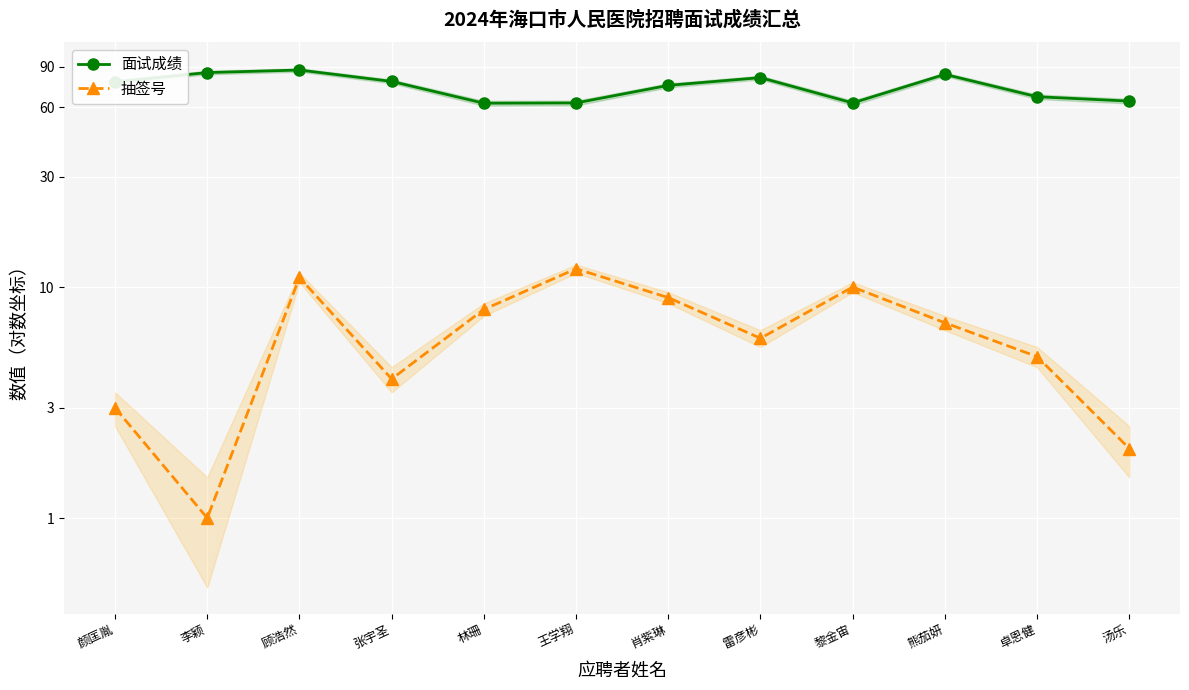

True or false: 面试成绩 has a value of 41.0 at 顾浩然.

False